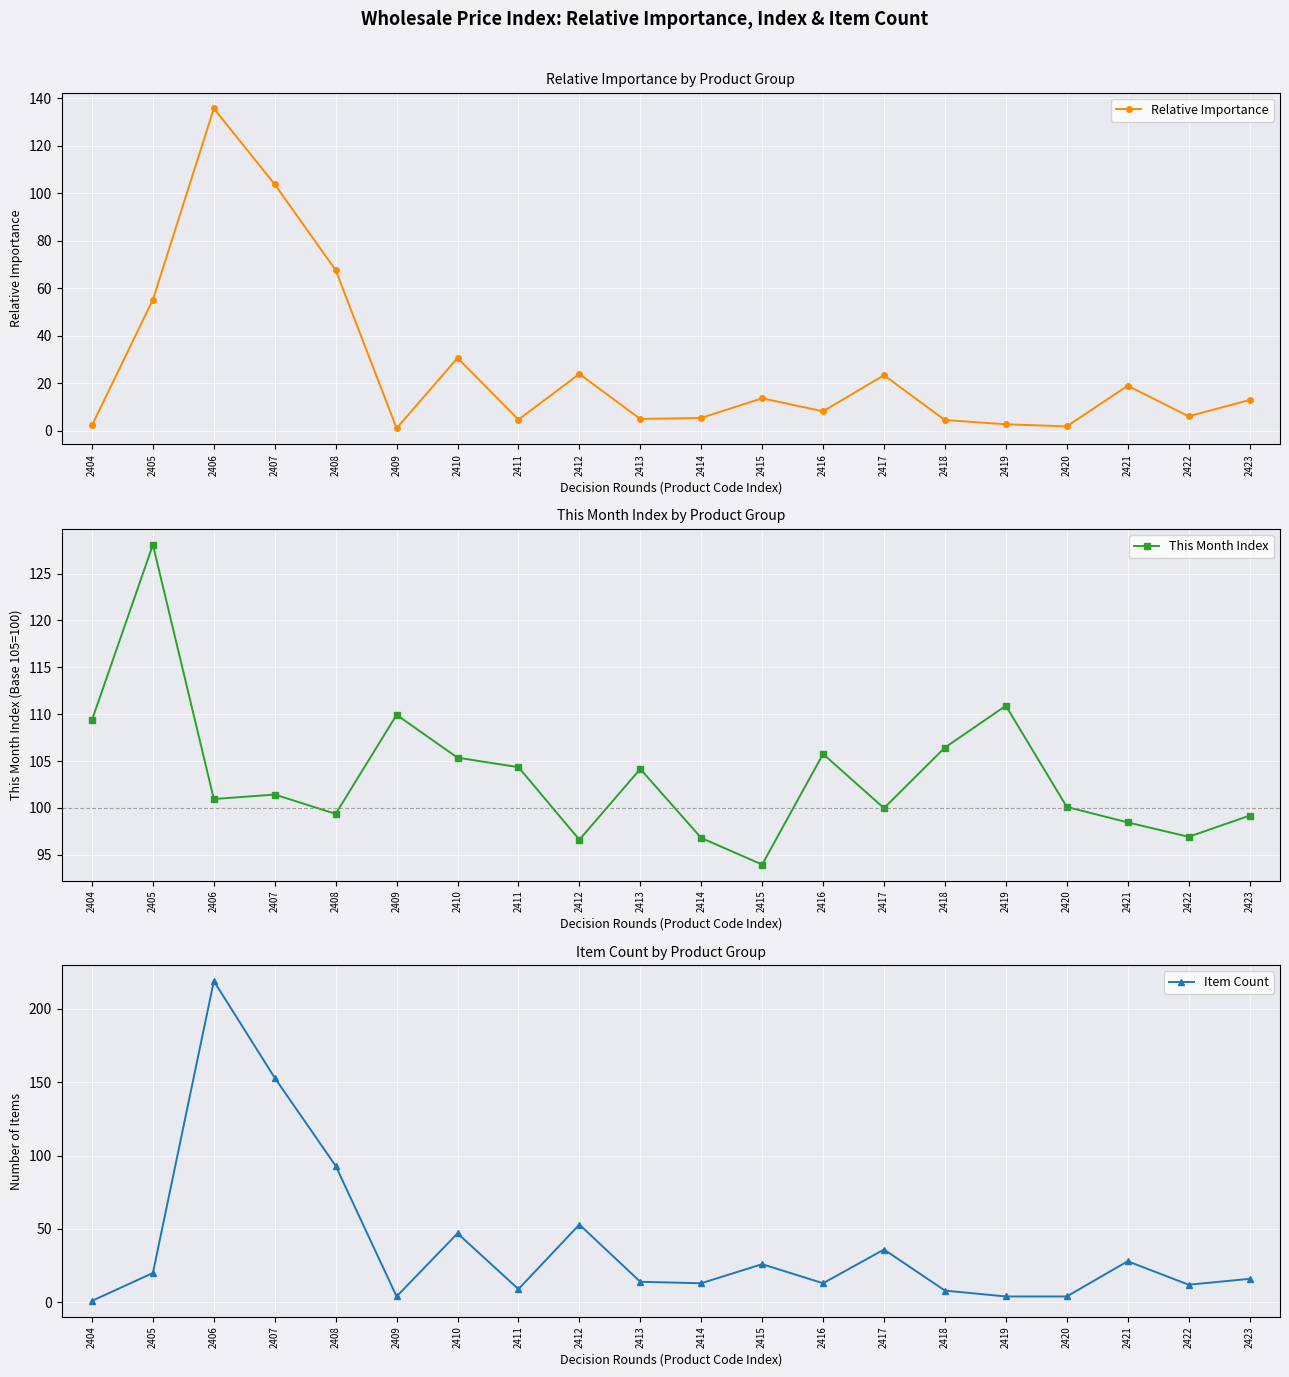

Is the value of This Month Index at 2414 greater than the value of Item Count at 2412?

Yes